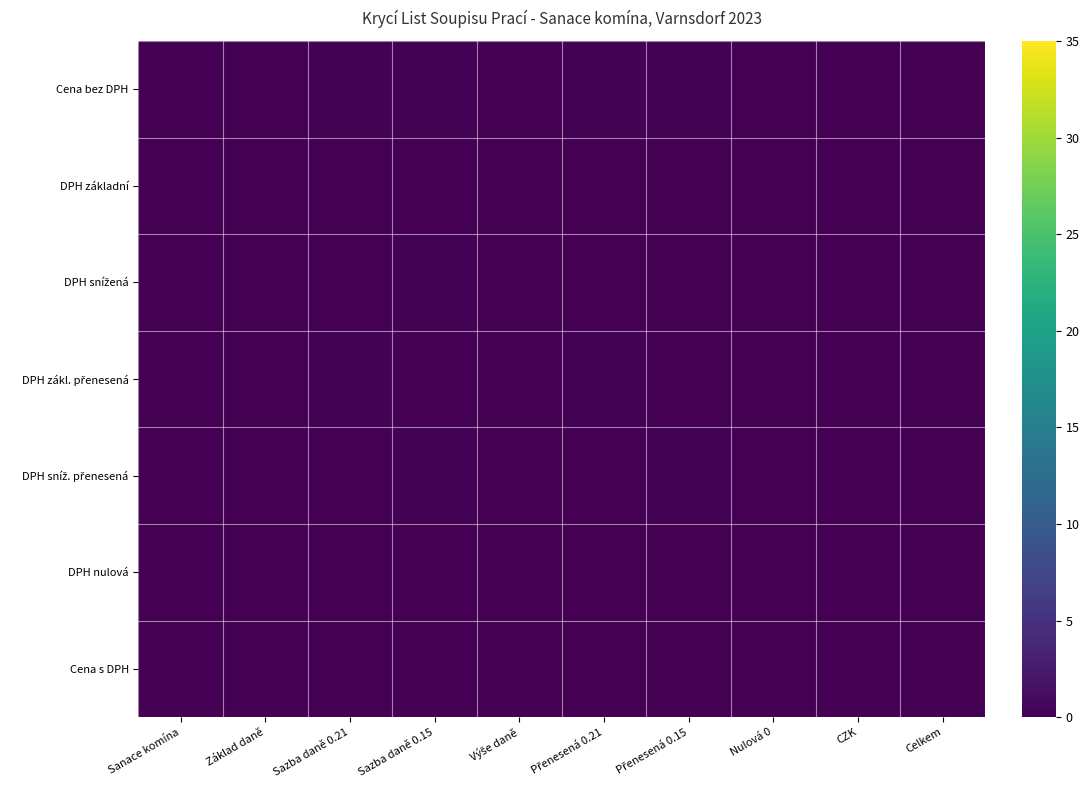

Which label corresponds to the smallest value in the chart?

Sanace komína